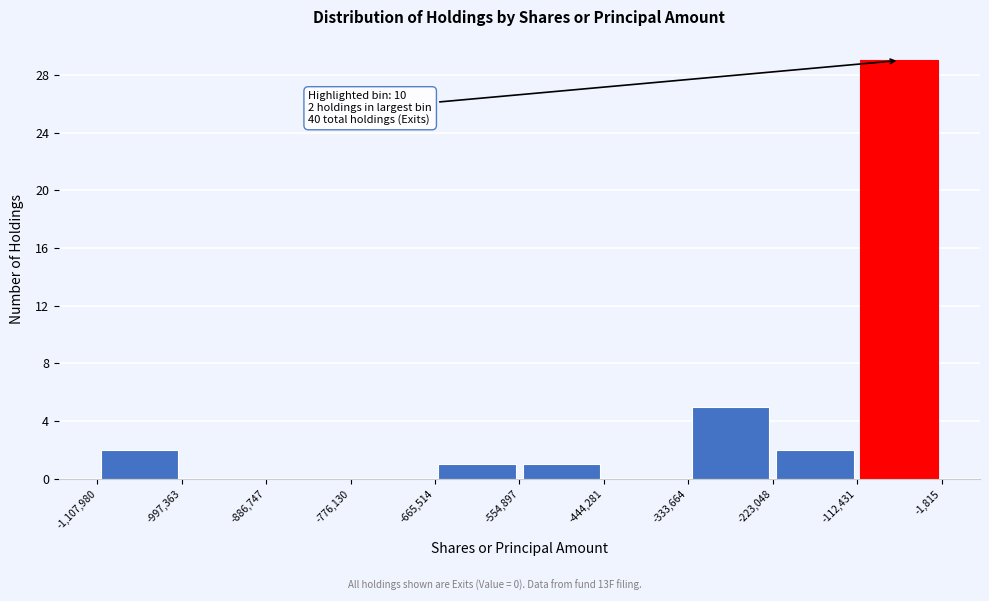

Which range on the x-axis has the tallest bar?

-112,431 to -1,815